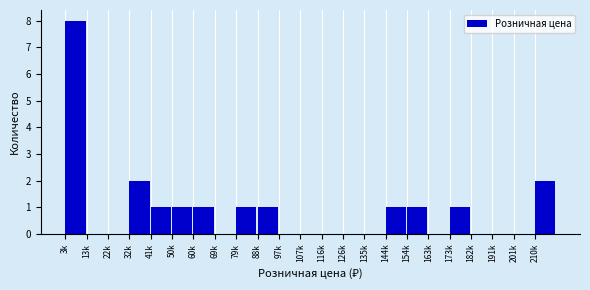

Reading right to left, transcribe all the data shown in this chart.

210k=2	201k=0	191k=0	182k=0	173k=1	163k=0	154k=1	144k=1	135k=0	126k=0	116k=0	107k=0	97k=0	88k=1	79k=1	69k=0	60k=1	50k=1	41k=1	32k=2	22k=0	13k=0	3k=8